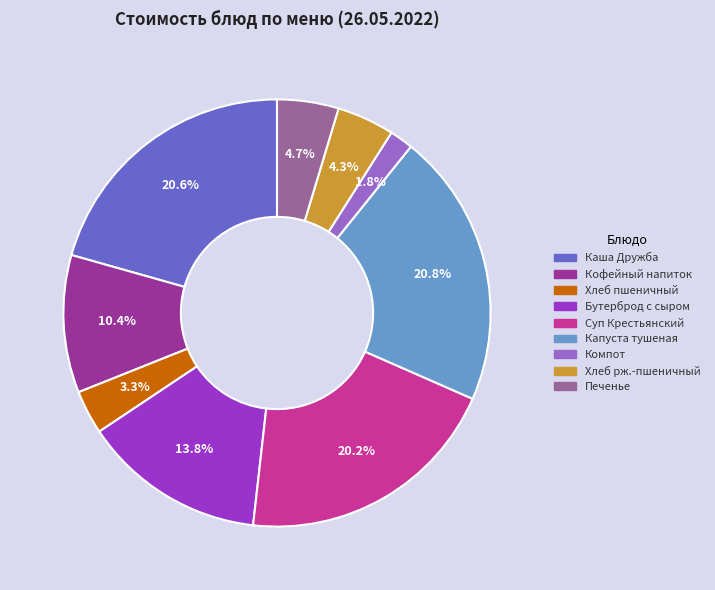

To the nearest percent, what percentage of the pie is Печенье?

5%